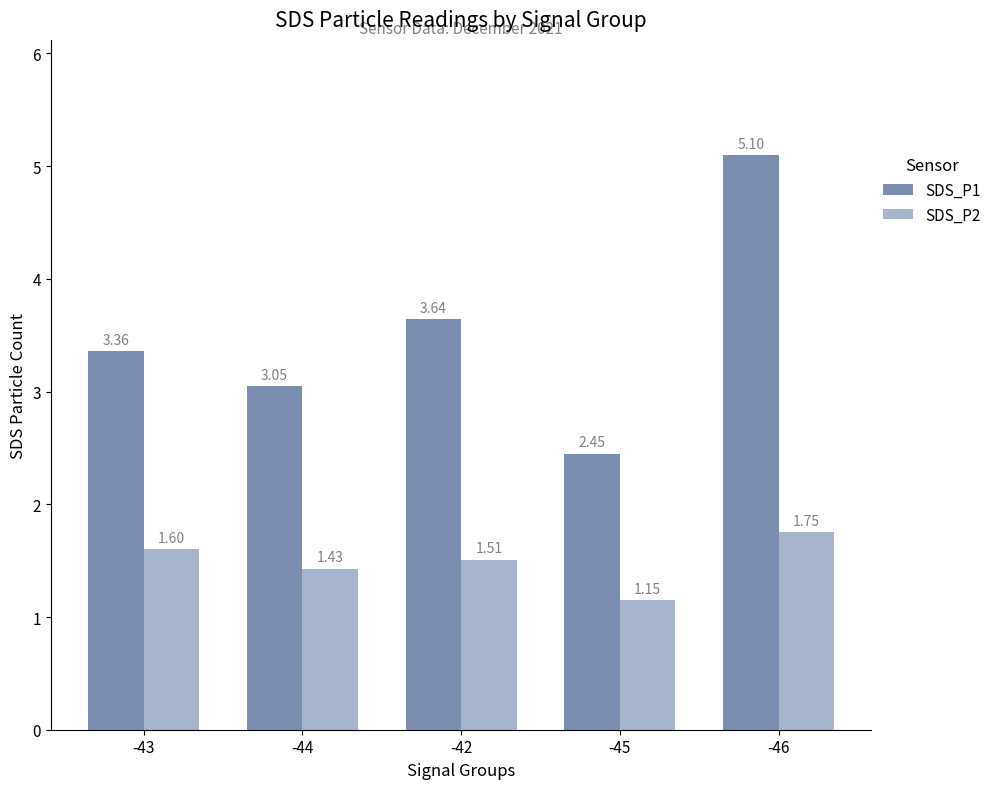

At how many categories does at least one series exceed 2?

5